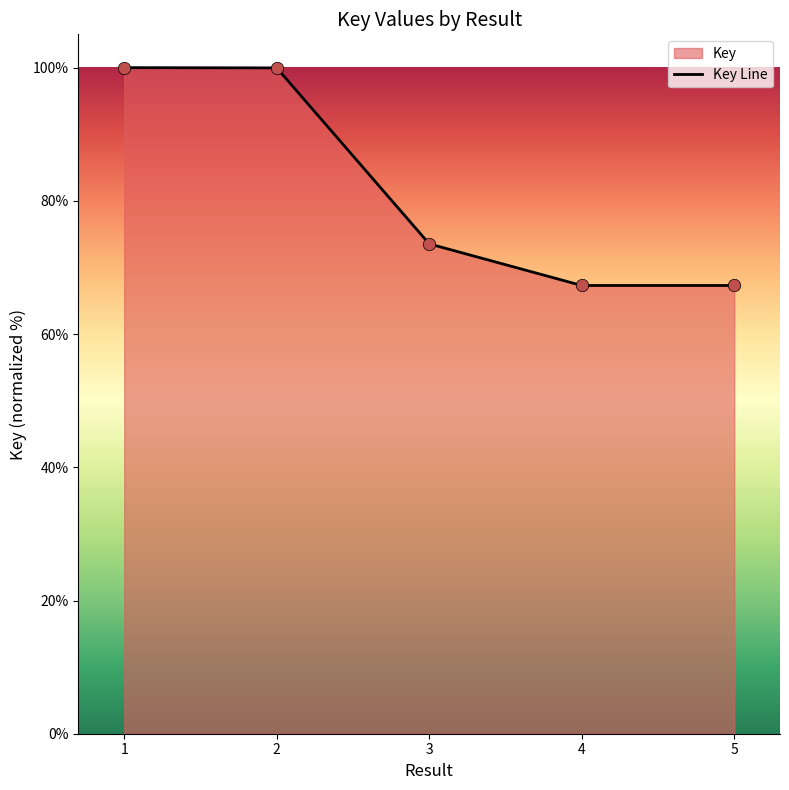

Between 5 and 3, which is larger?

3